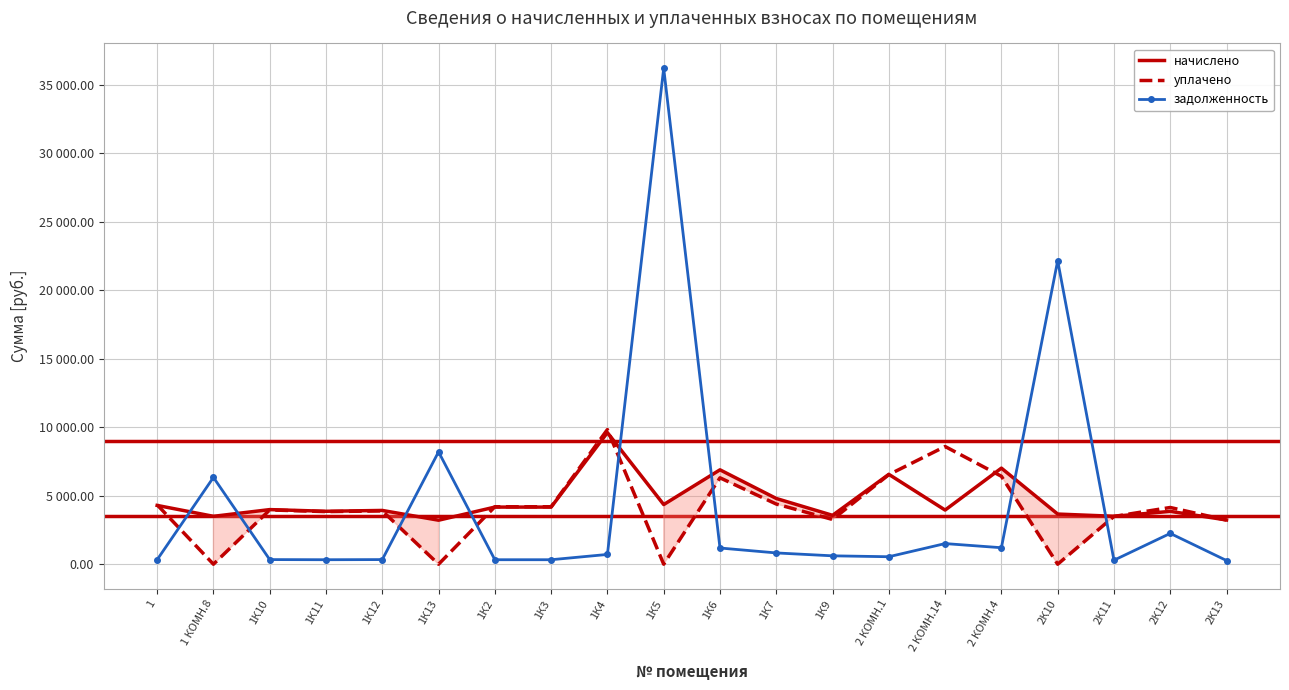

Which has a higher value, 1К7 or 2 КОМН.4?

2 КОМН.4